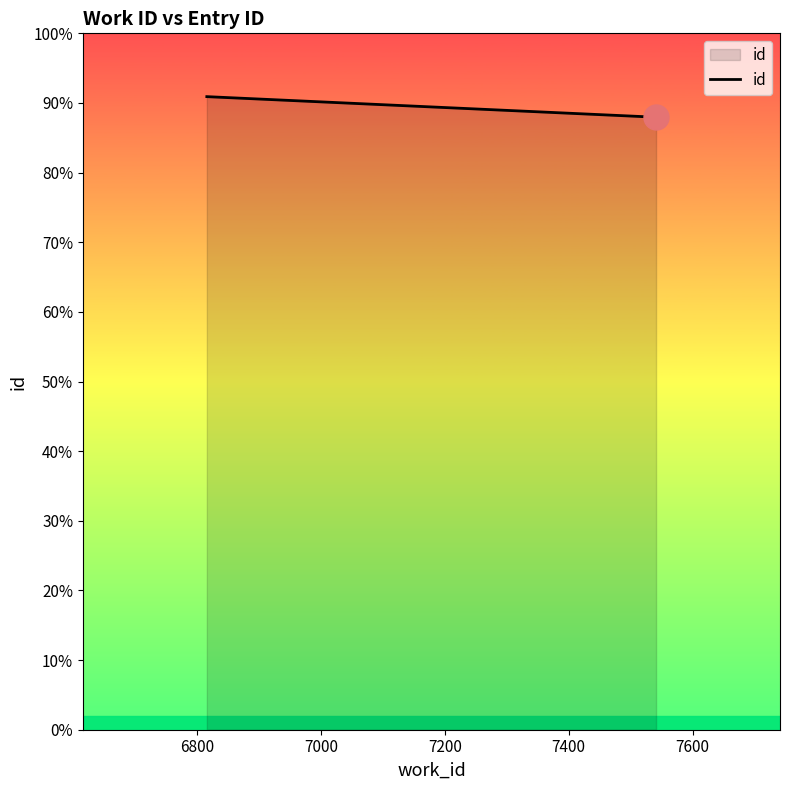

What is the difference between the maximum and minimum values?

728